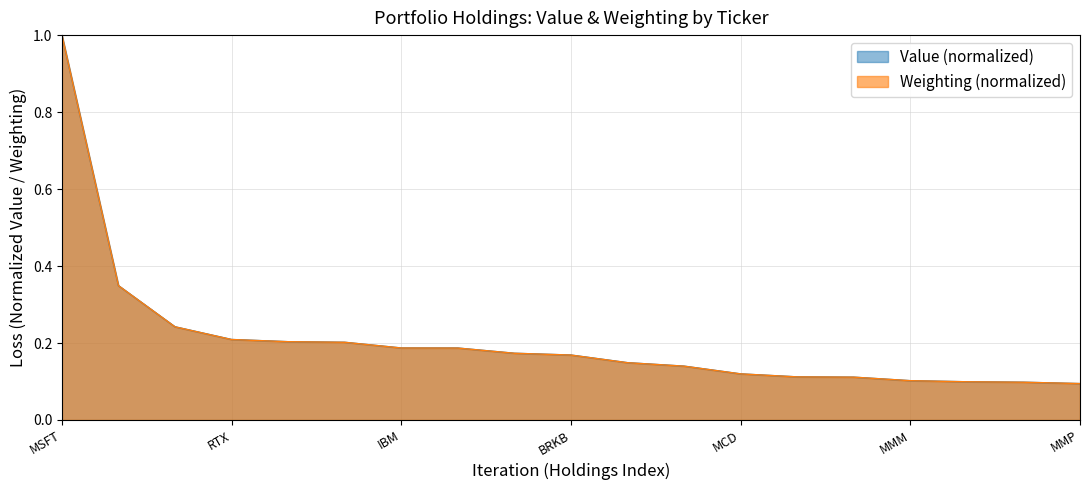

What is the value of the Value point at the 16th from the left?

0.1